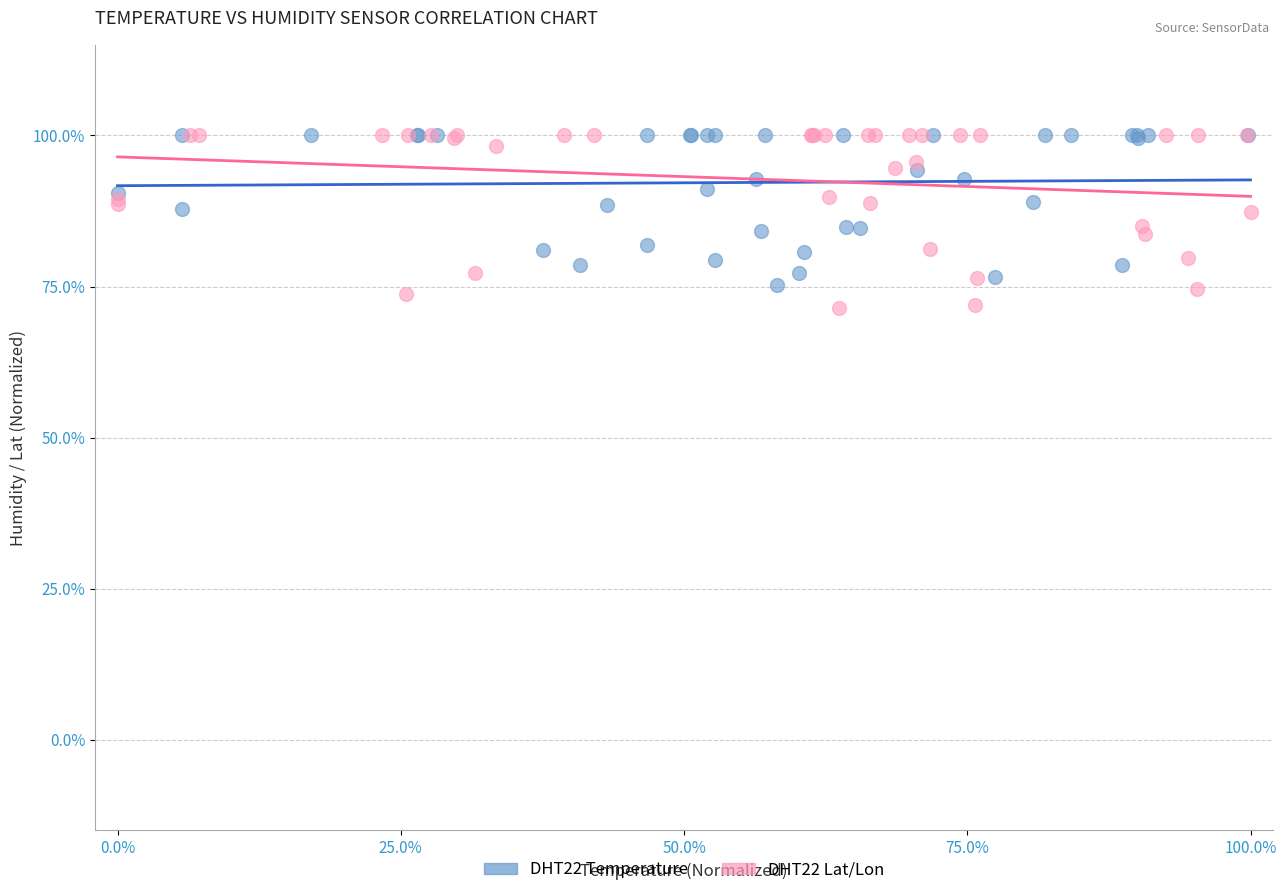

Which series has the widest spread of Y values?

DHT22 Lat/Lon